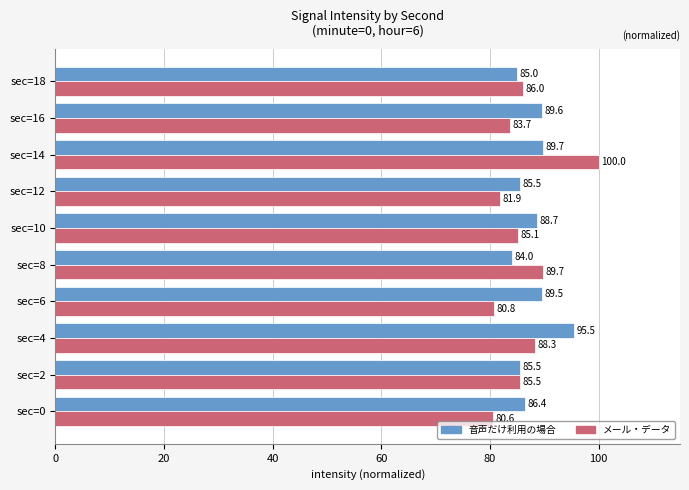

What is the difference between the highest and lowest values at sec=12?

3.6